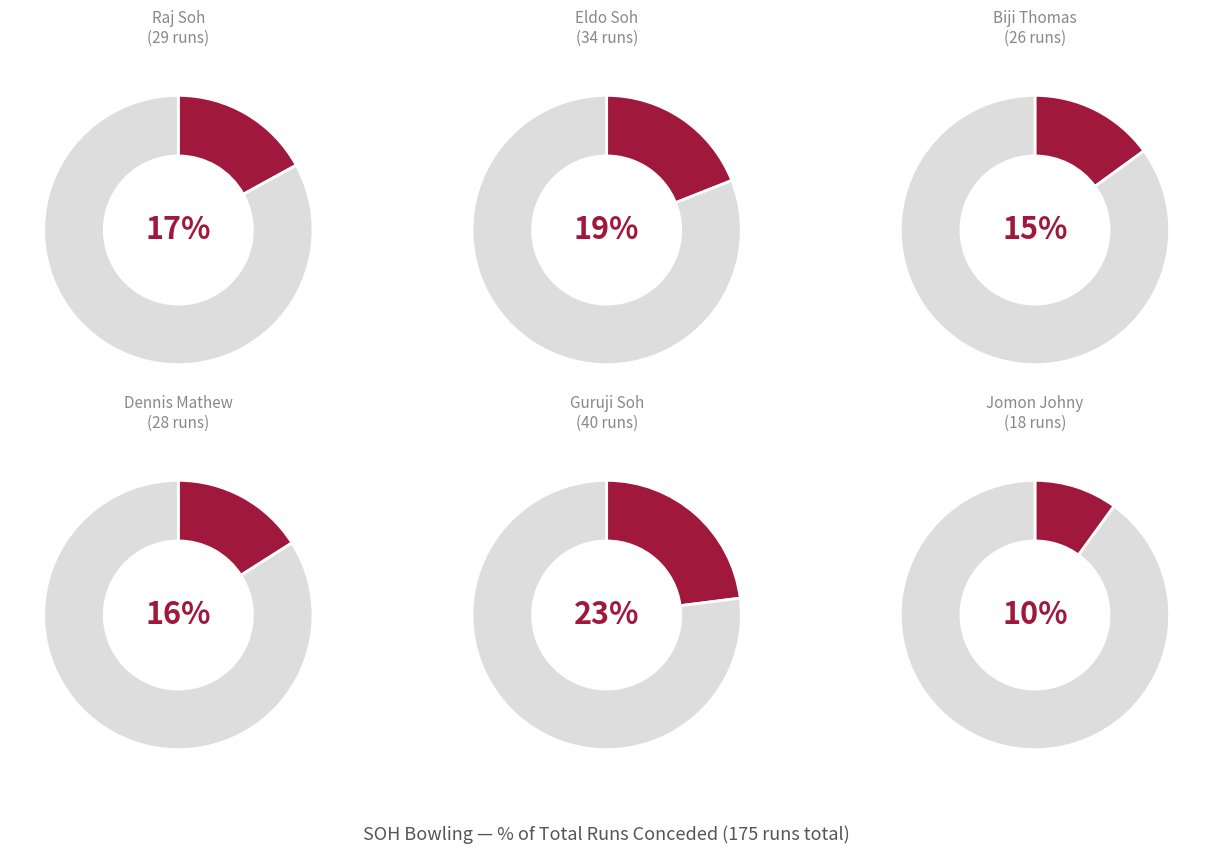

To the nearest percent, what is the combined percentage of 2 and 3?

31%